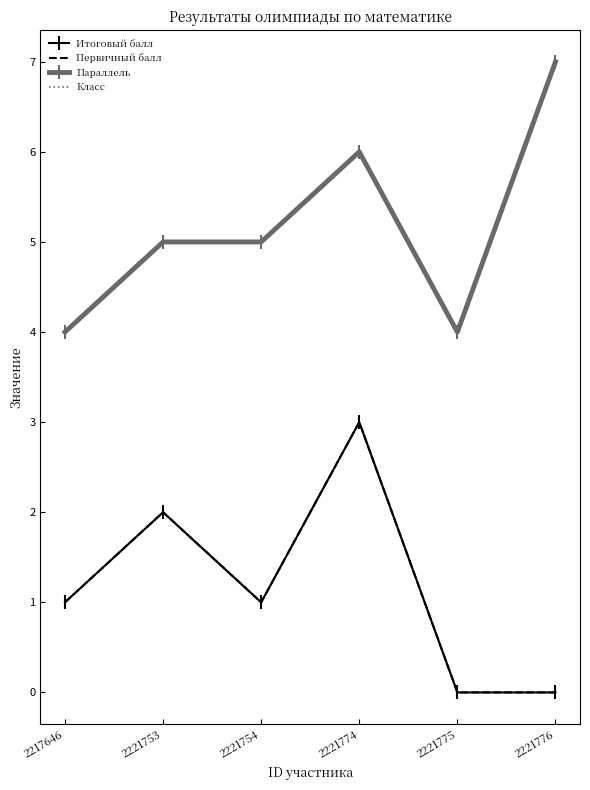

Does the chart have visible grid lines?

No